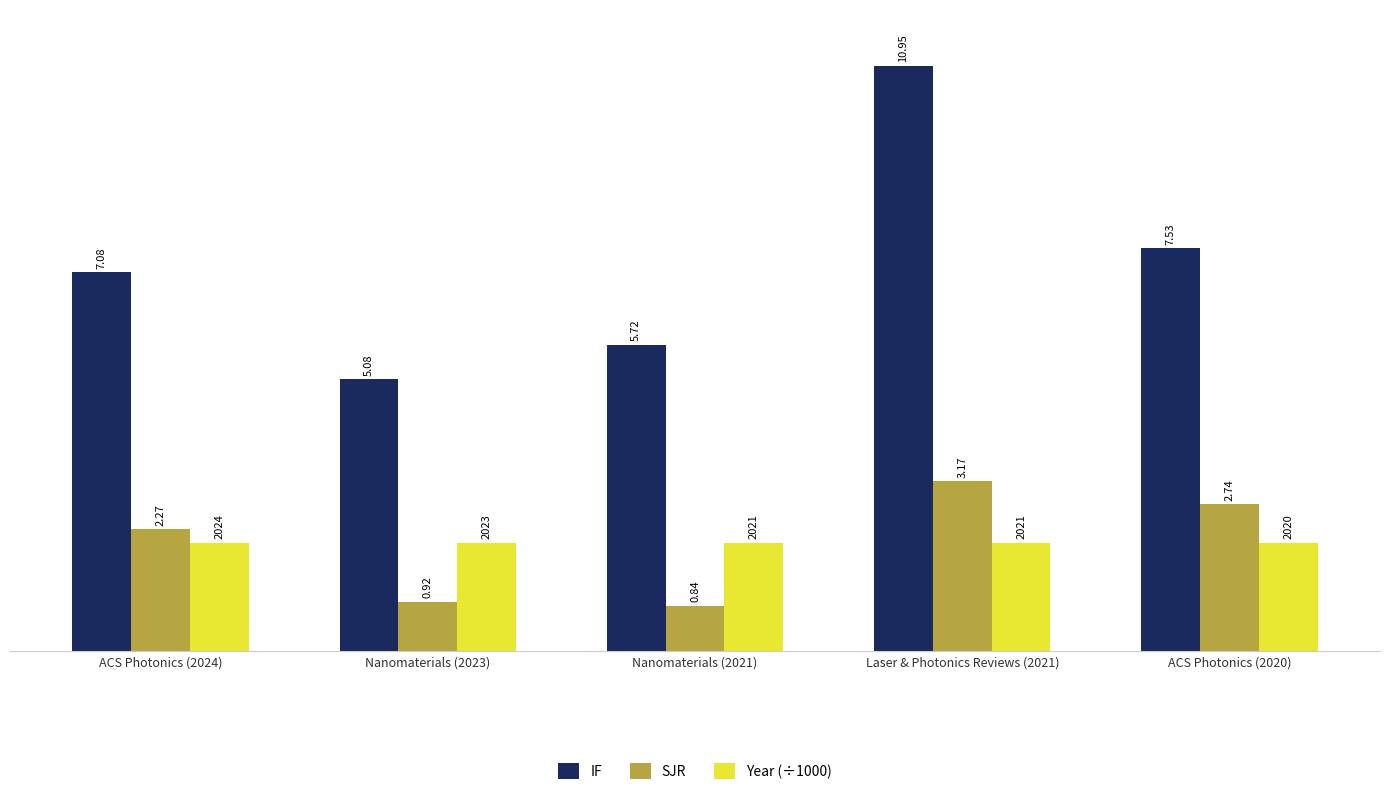

What is the total value across all series at Laser & Photonics Reviews (2021)?

16.1